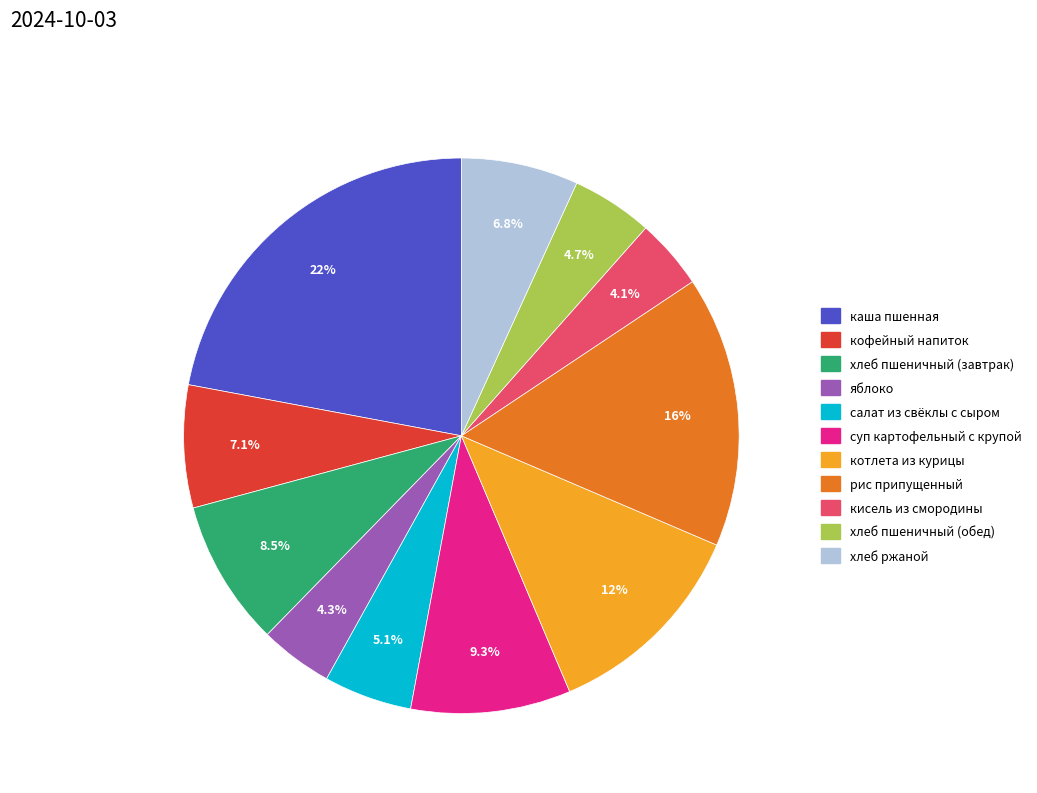

The рис припущенный slice represents 26% of the pie. True or false?

False